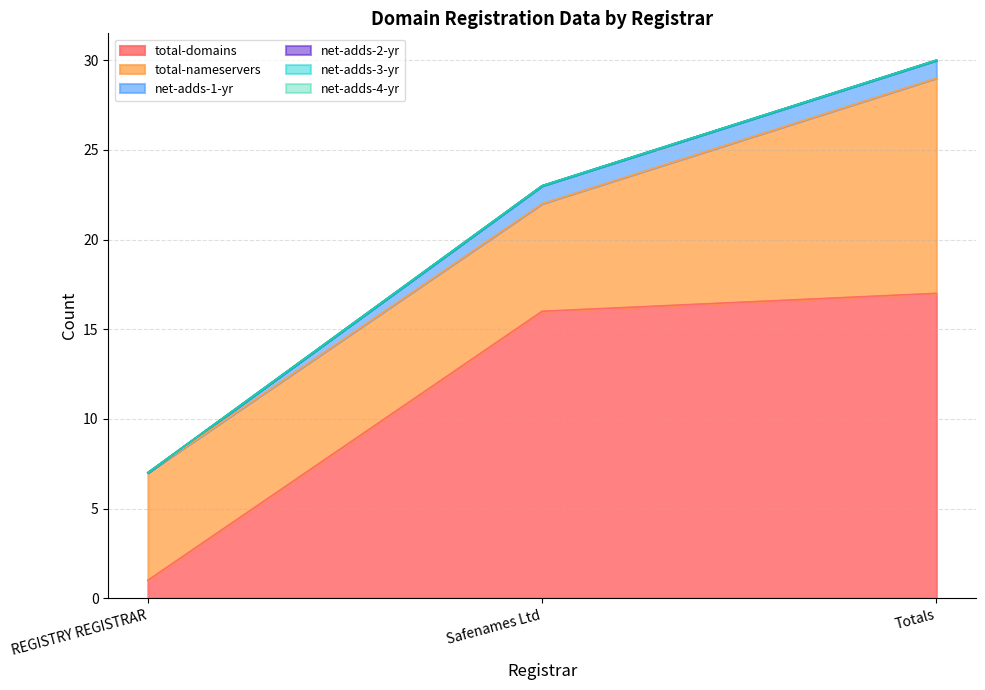

What is the spread (max minus min) of values at REGISTRY REGISTRAR?

6